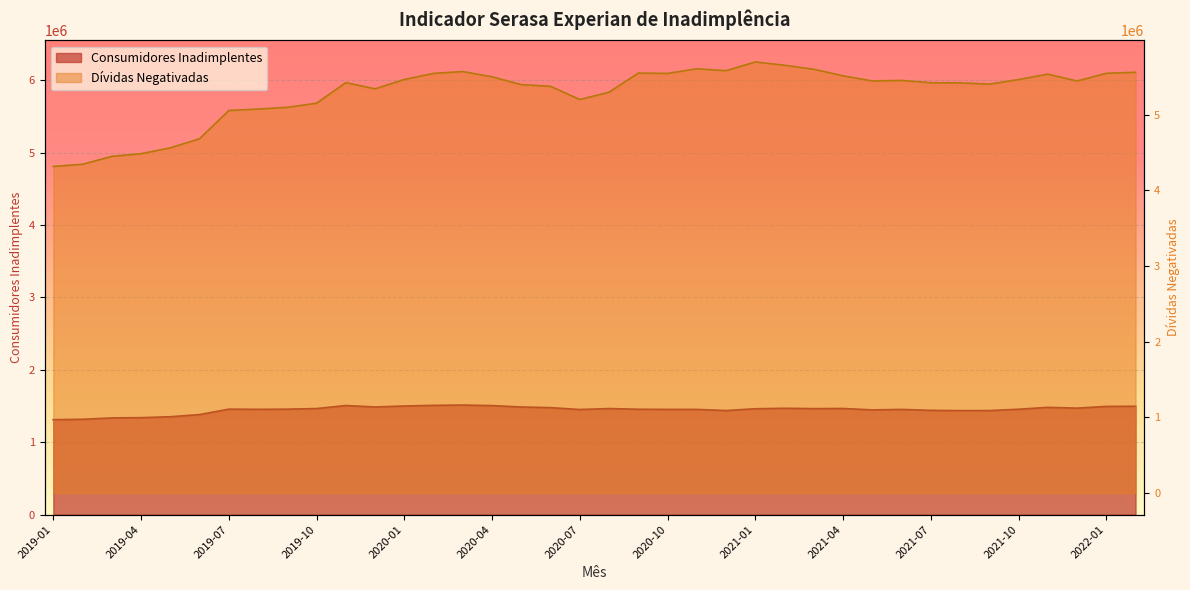

Is the value of Dívidas Negativadas at 2021-01 greater than the value of Consumidores Inadimplentes at 2019-07?

Yes